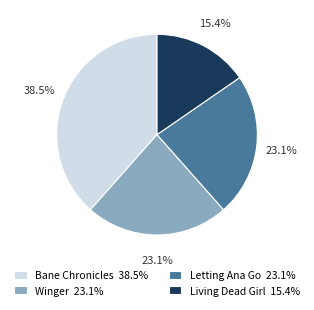

What is the ratio of the value at Living Dead Girl 15.4% to the value at Winger 23.1%?

0.7